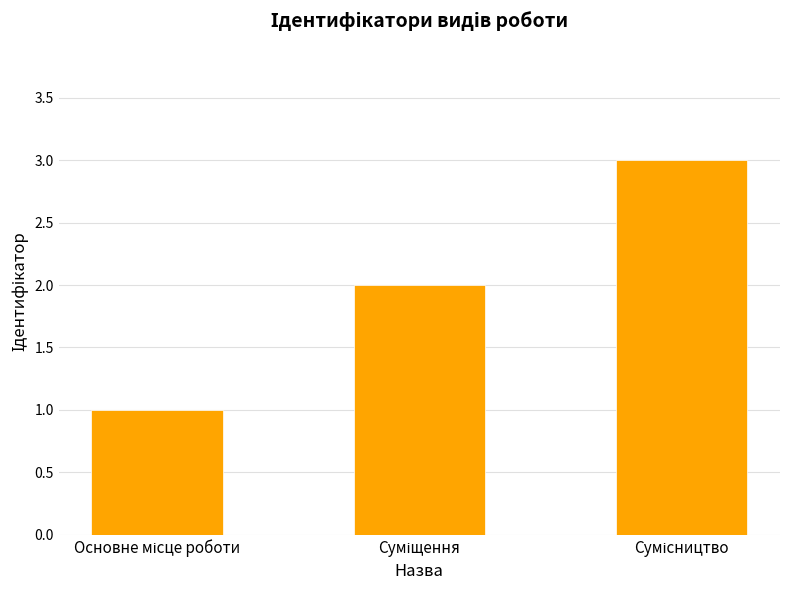

What is the maximum value shown in the chart?

3